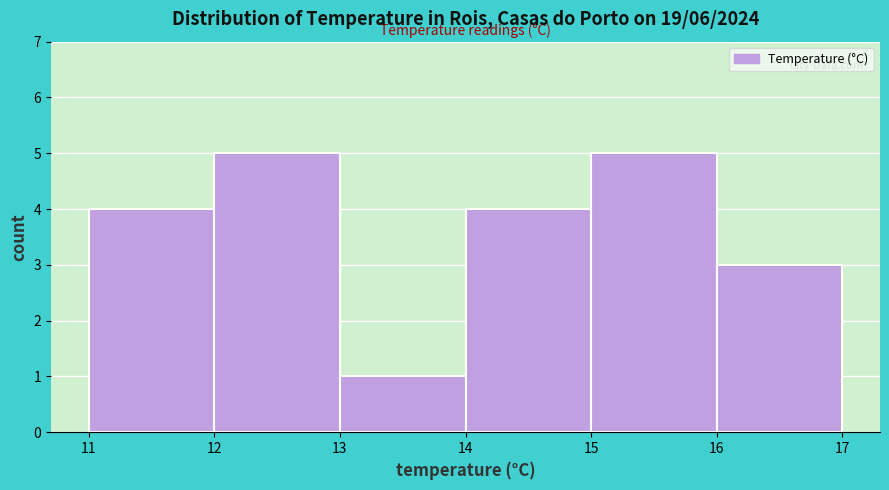

Reading left to right, transcribe this chart: for each bar, give the range it covers on the x-axis and its height. The values are not printed on the chart, so give them approximately, as read against the axis.

11 to 12: 4
12 to 13: 5
13 to 14: 1
14 to 15: 4
15 to 16: 5
16 to 17: 3